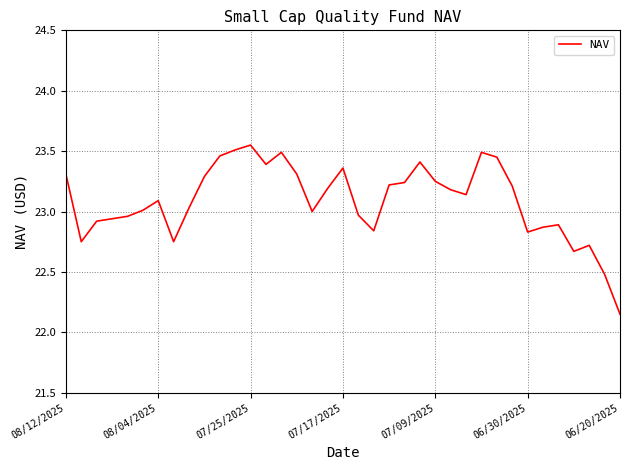

Is this an area chart (filled region under the line)?

No